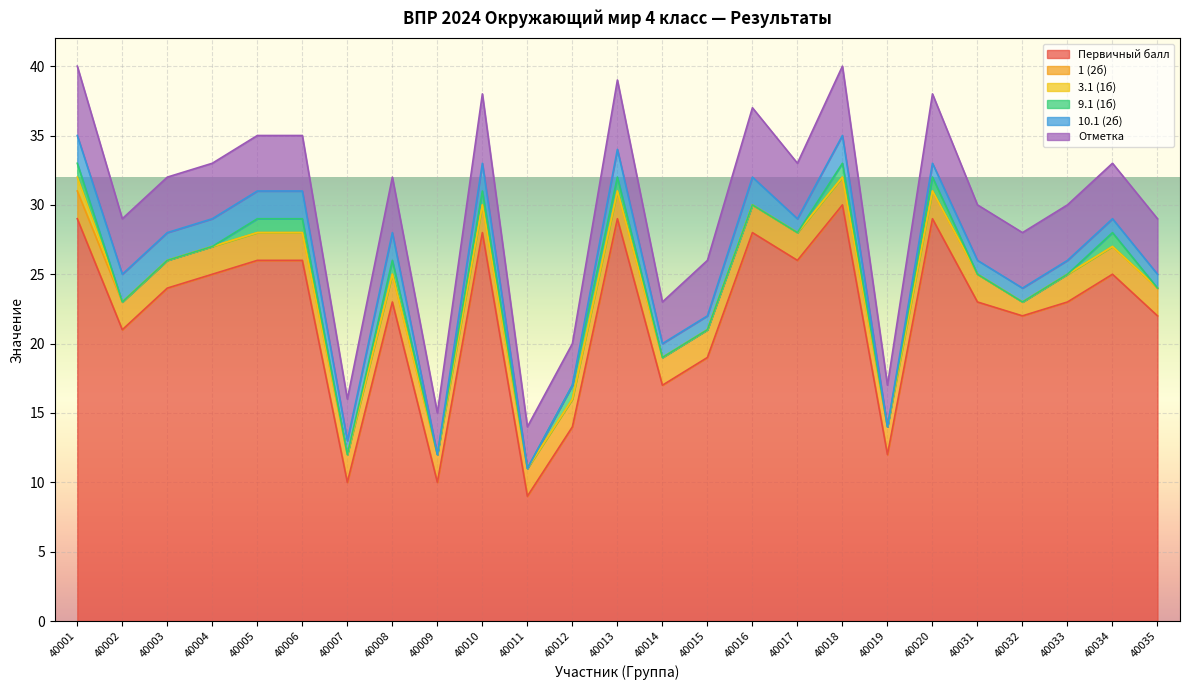

True or false: Отметка and 1 (2б) cross at least once.

False